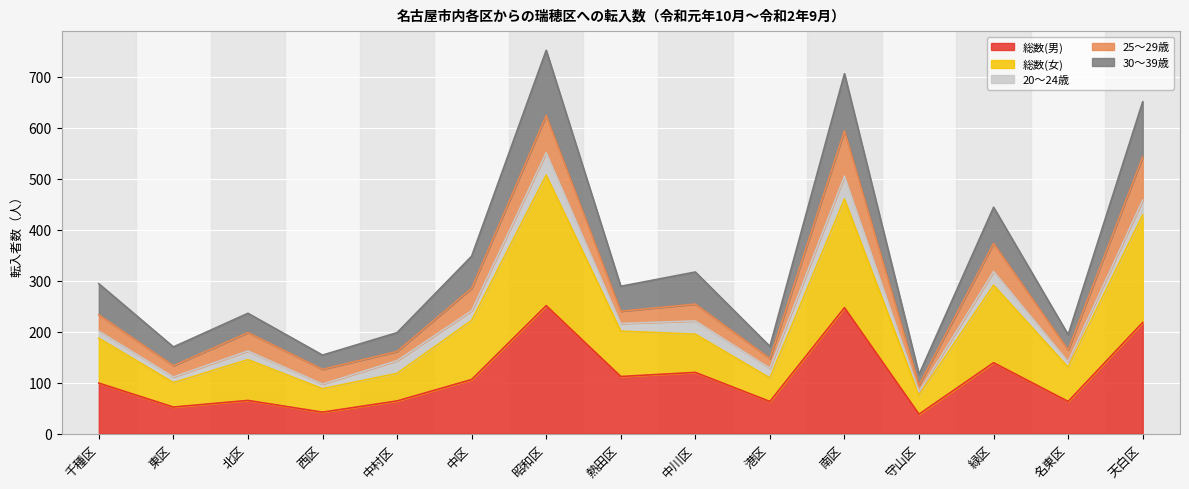

What is the maximum value for 総数(男)?

251